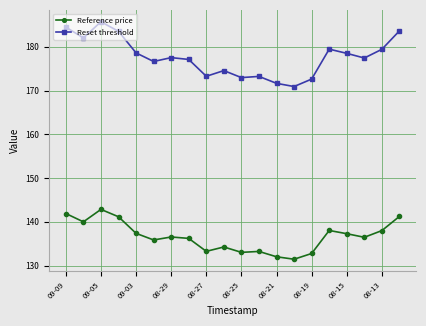

What are all the series names shown in the legend?

Reference price, Reset threshold